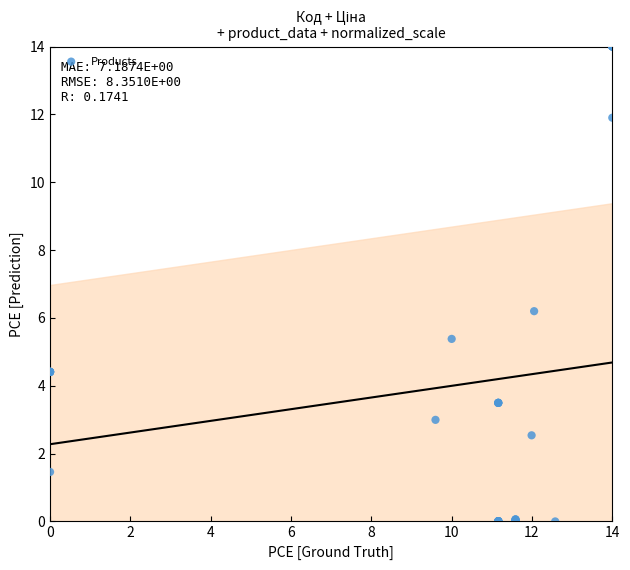

What Y value in the scatter plot is closest to 7?

6.2